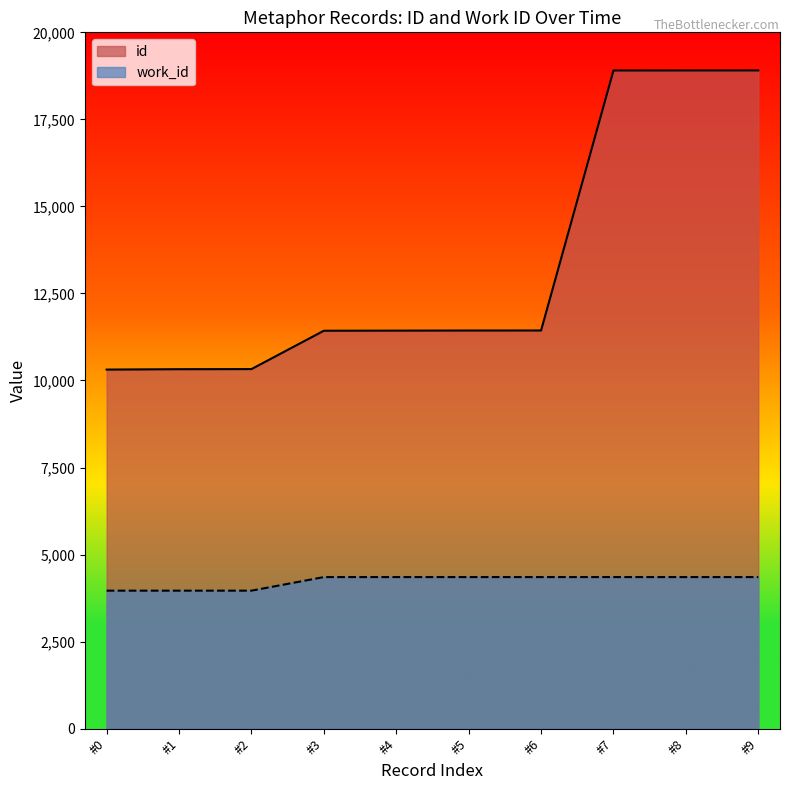

Between #5 and #8, which series saw the biggest shift?

id